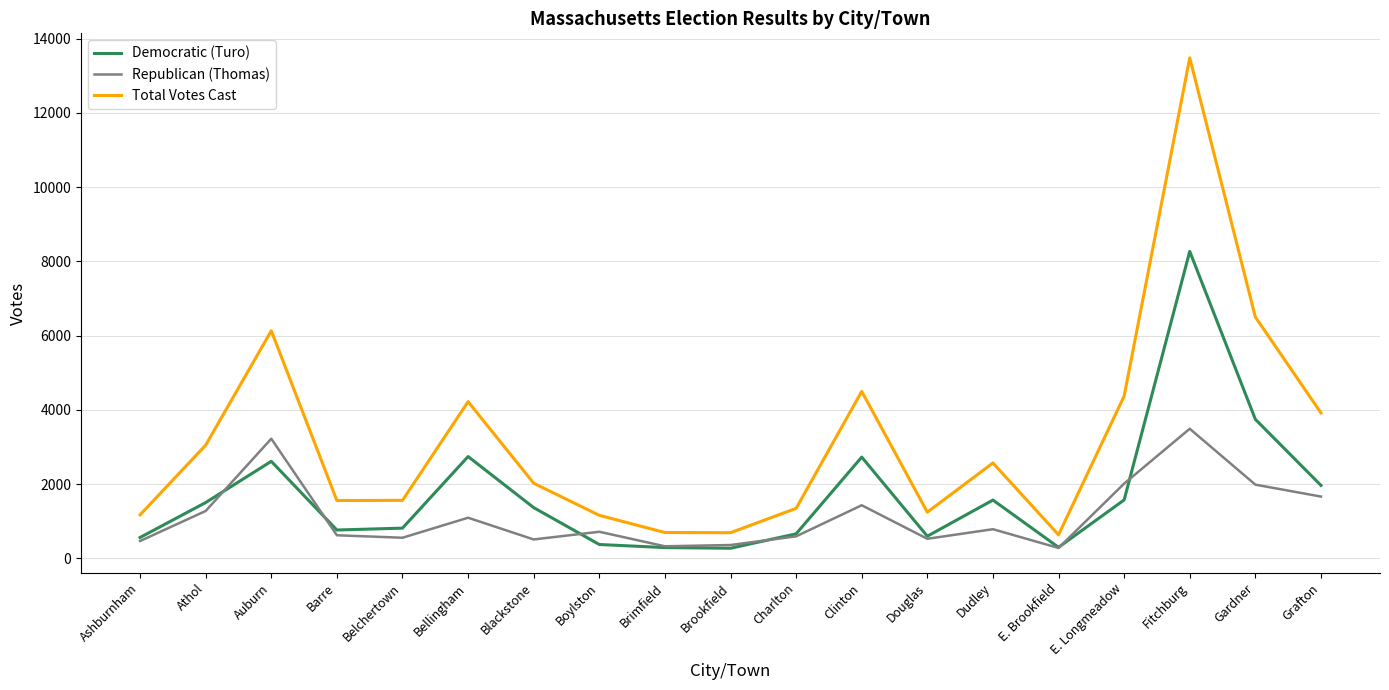

Which series has the largest total across all categories?

Total Votes Cast